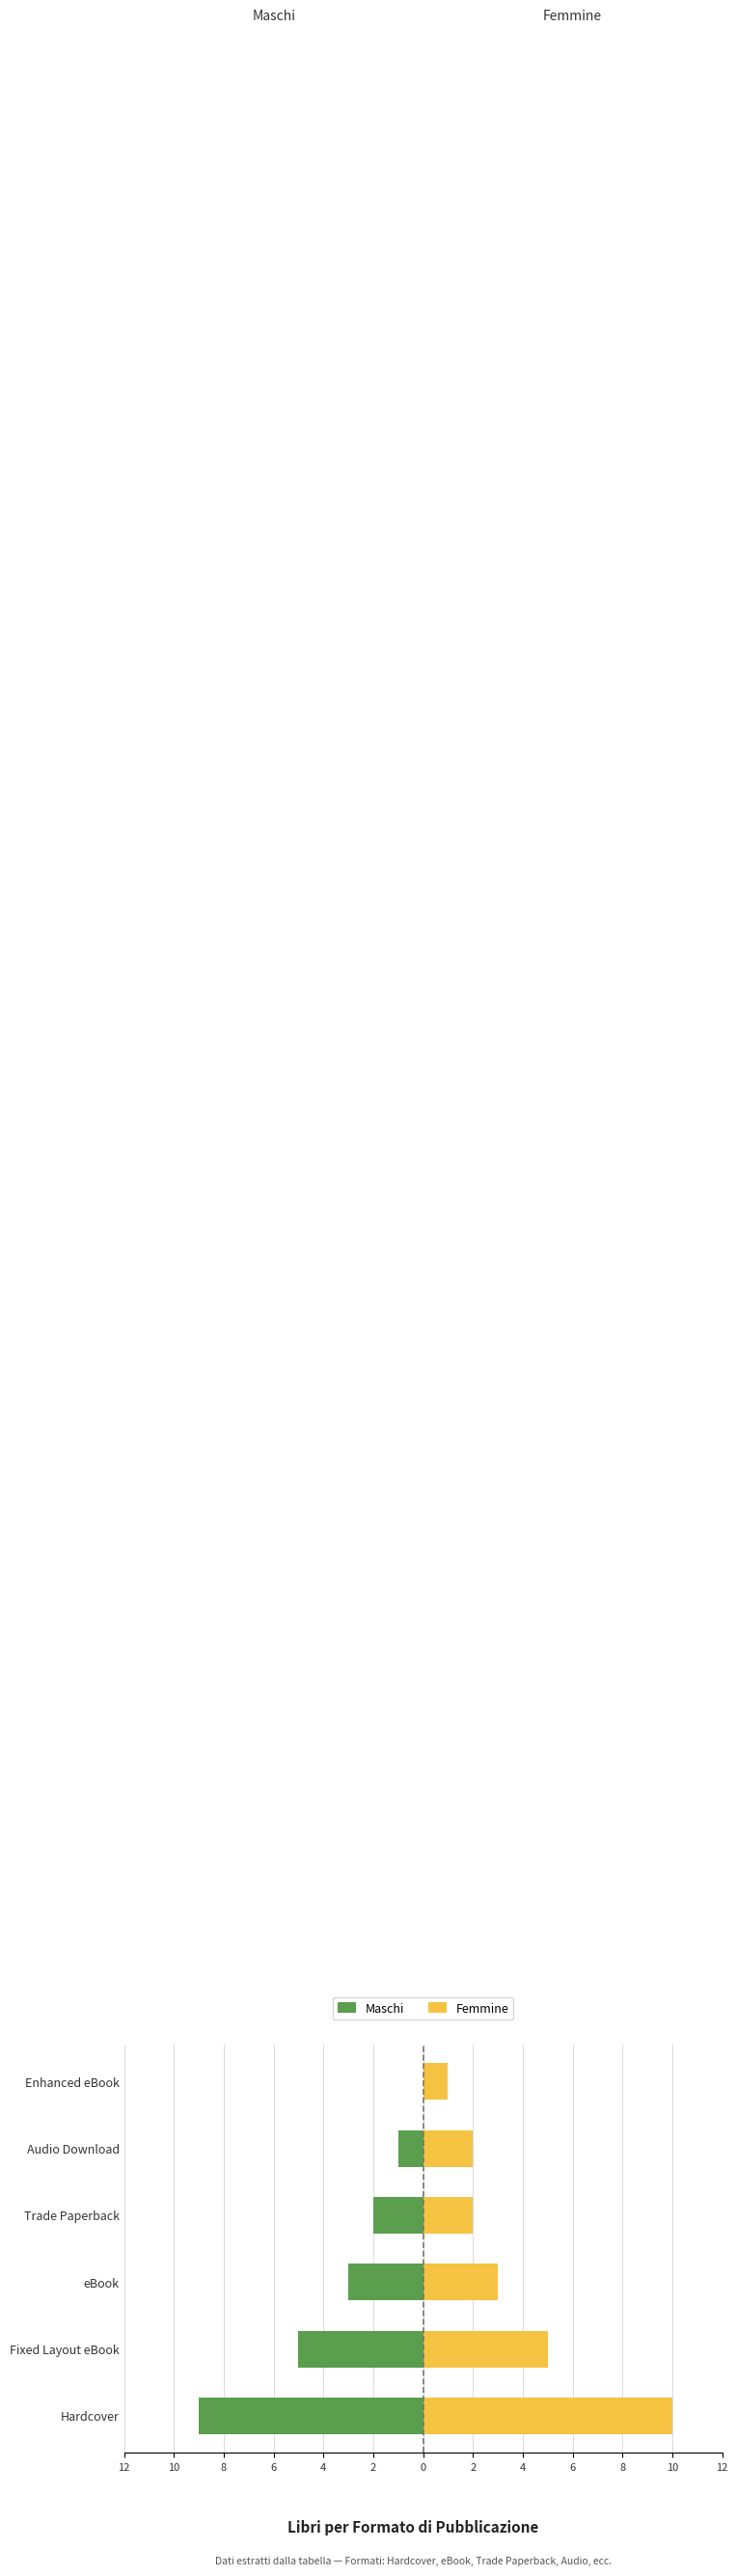

What are all the series names shown in the legend?

Maschi, Femmine